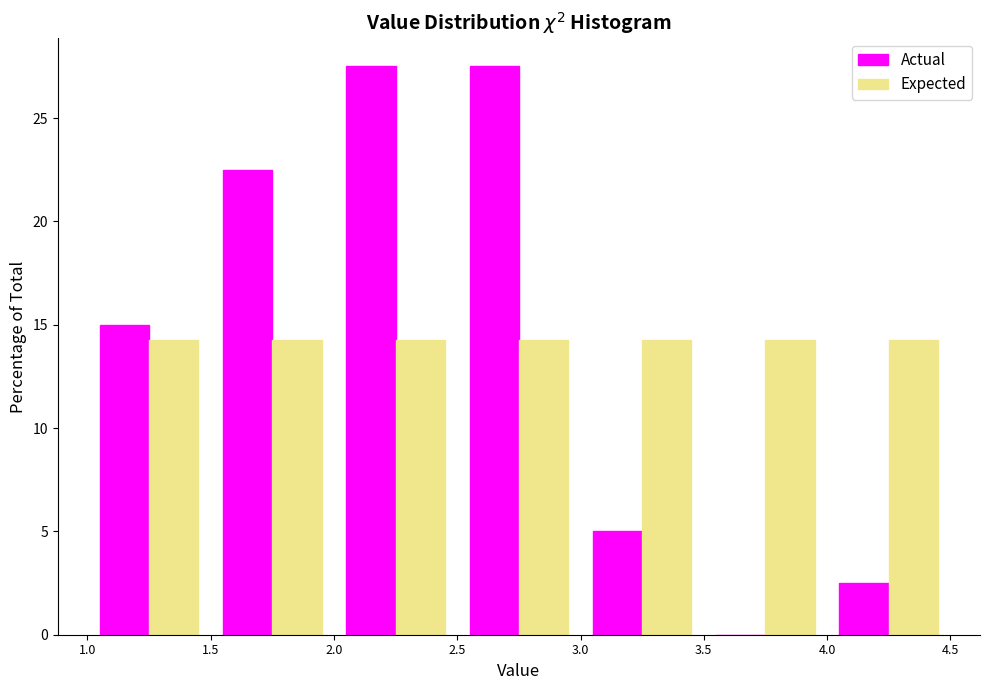

Reading left to right, transcribe this chart: for each range on the x-axis, give the height of each series' bar. The values are not printed on the chart, so give them approximately, as read against the axis.

1.0 to 1.5: Actual=15.0	Expected=14.5
1.5 to 2.0: Actual=22.5	Expected=14.5
2.0 to 2.5: Actual=27.5	Expected=14.5
2.5 to 3.0: Actual=27.5	Expected=14.5
3.0 to 3.5: Actual=5.0	Expected=14.5
3.5 to 4.0: Actual=0	Expected=14.5
4.0 to 4.5: Actual=2.5	Expected=14.5